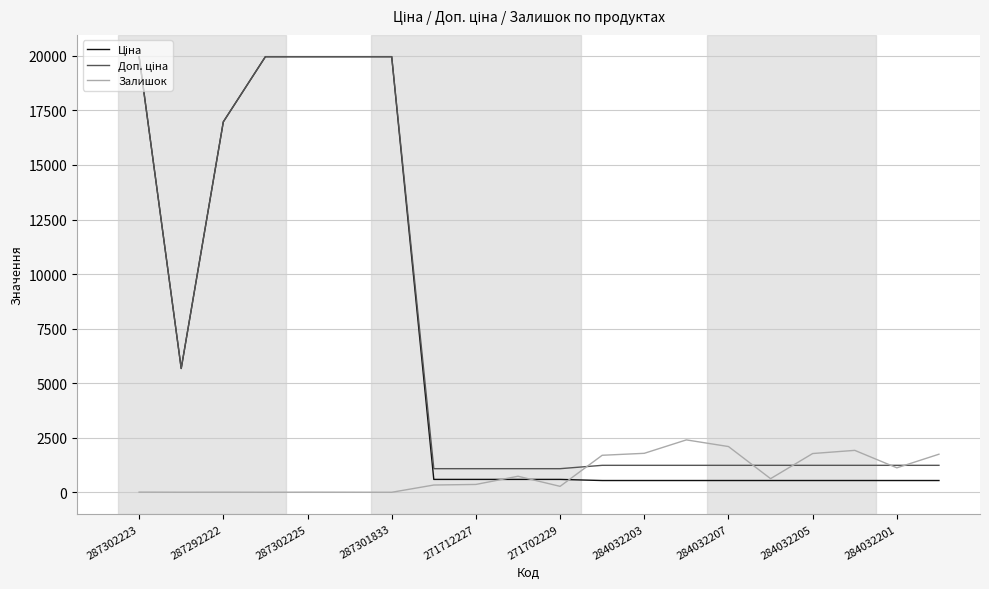

How many interior local valleys does the Доп. ціна series have?

1